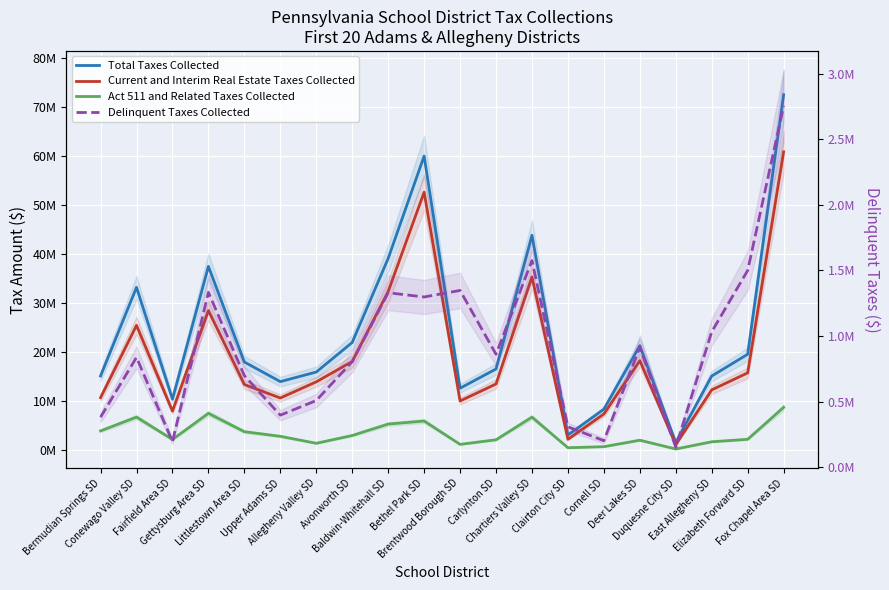

What are all the series names shown in the legend?

Total Taxes Collected, Current and Interim Real Estate Taxes Collected, Act 511 and Related Taxes Collected, Delinquent Taxes Collected